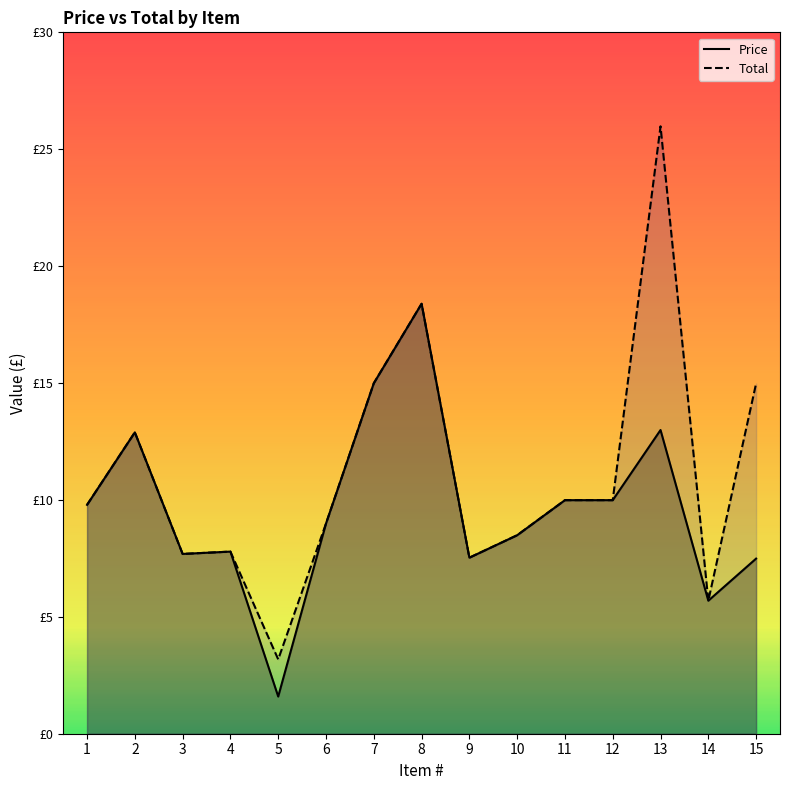

Which series has the largest total across all categories?

Total